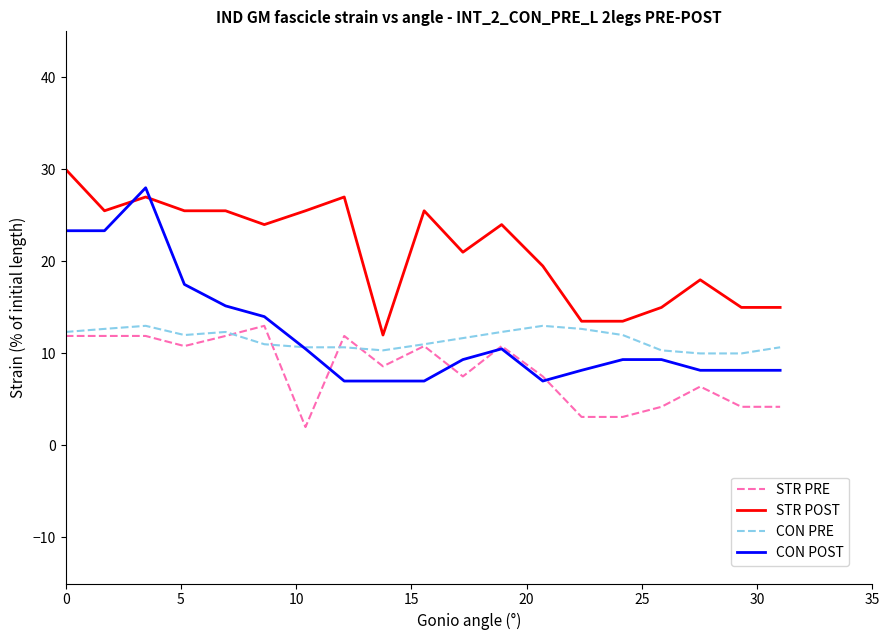

What is the minimum value for CON POST?

7.0